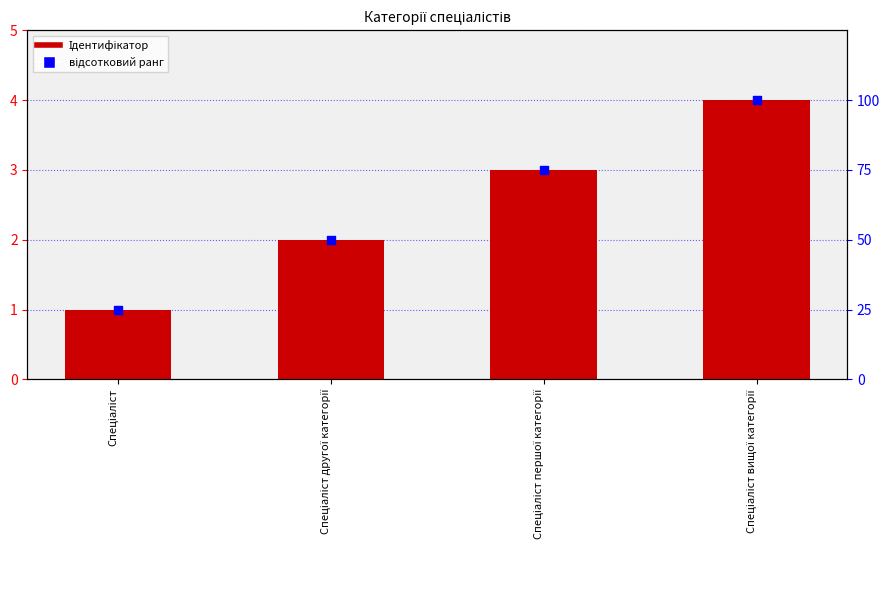

Is the value of відсотковий ранг at Спеціаліст greater than the value of Ідентифікатор at Спеціаліст першої категорії?

Yes